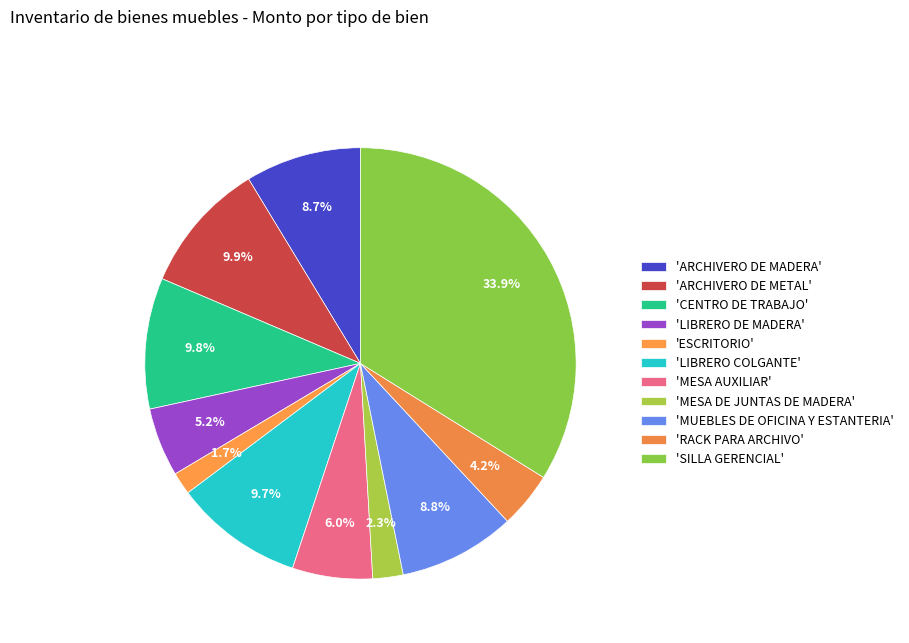

How many segments does this pie chart have?

11